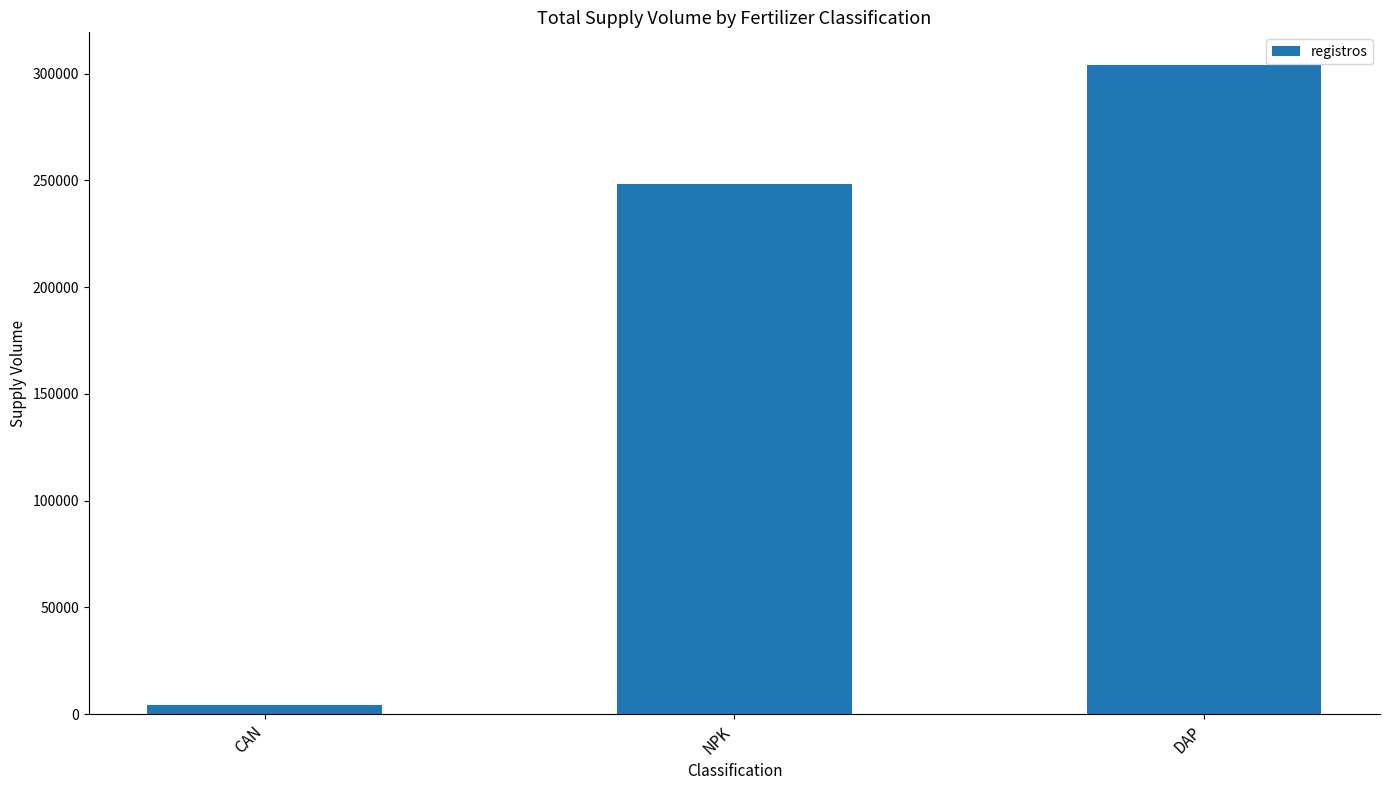

List the labels in order of value, largest first.

DAP, NPK, CAN